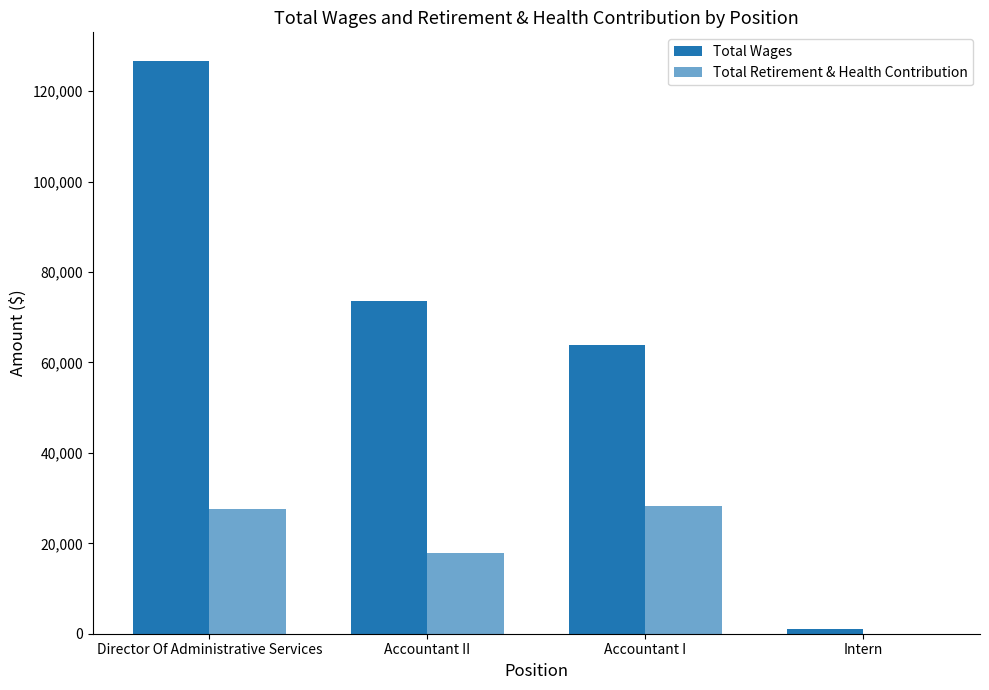

Reading right to left, transcribe all the data shown in this chart.

Total Wages: Intern=1046	Accountant I=63850	Accountant II=73508	Director Of Administrative Services=126685
Total Retirement & Health Contribution: Intern=0	Accountant I=28153	Accountant II=17888	Director Of Administrative Services=27545